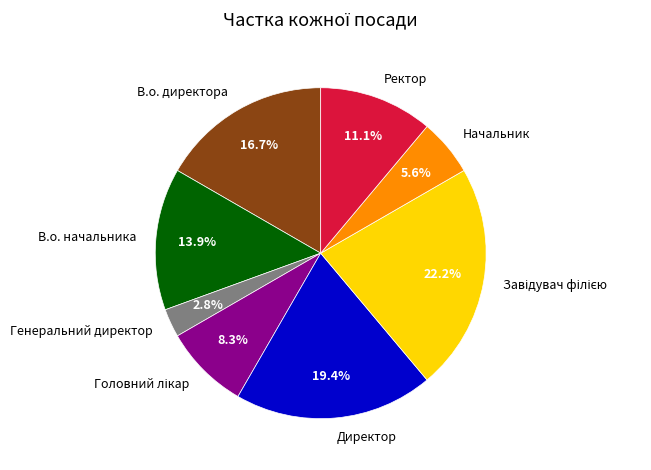

Which has a higher value, Генеральний директор or Начальник?

Начальник